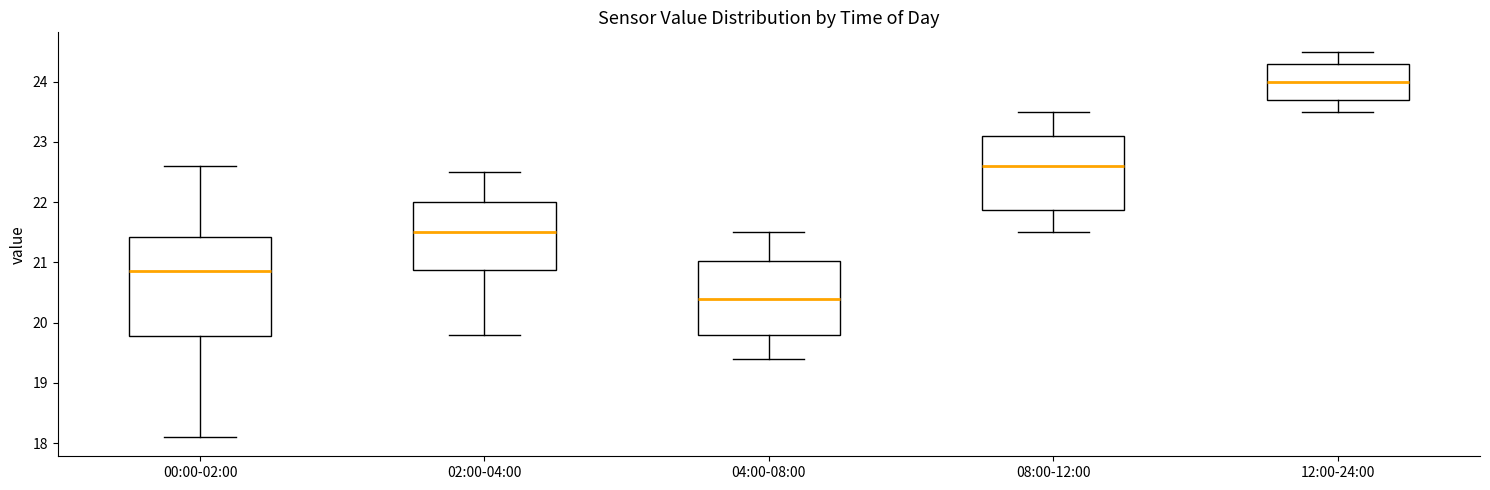

Reading left to right, read every box against the y-axis: the position of its median line, the range the box covers, and the ends of its whiskers. The values are not printed on the chart, so give them approximately, as read against the axis.

00:00-02:00: median 20.9, box 19.8 to 21.4, whiskers 18.1 to 22.6
02:00-04:00: median 21.5, box 20.9 to 22.0, whiskers 19.8 to 22.5
04:00-08:00: median 20.4, box 19.8 to 21.0, whiskers 19.4 to 21.5
08:00-12:00: median 22.6, box 21.9 to 23.1, whiskers 21.5 to 23.5
12:00-24:00: median 24.0, box 23.7 to 24.3, whiskers 23.5 to 24.5